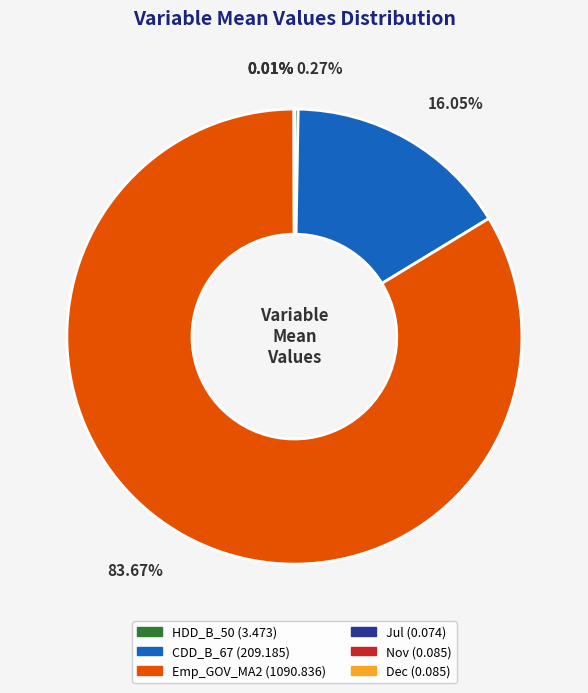

Is there any slice that represents more than half of the pie?

Yes